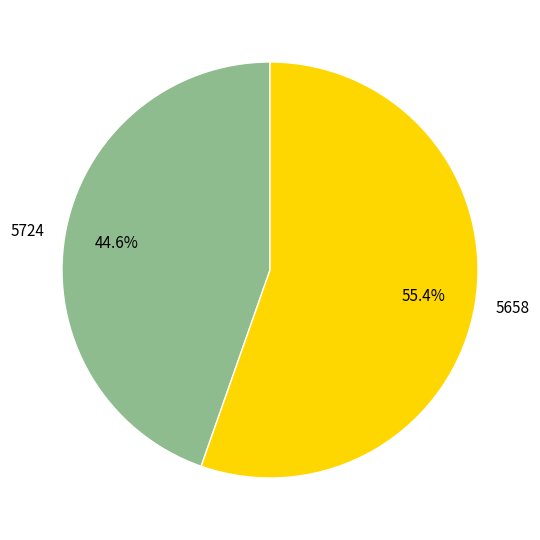

Which has a higher value, 5724 or 5658?

5658